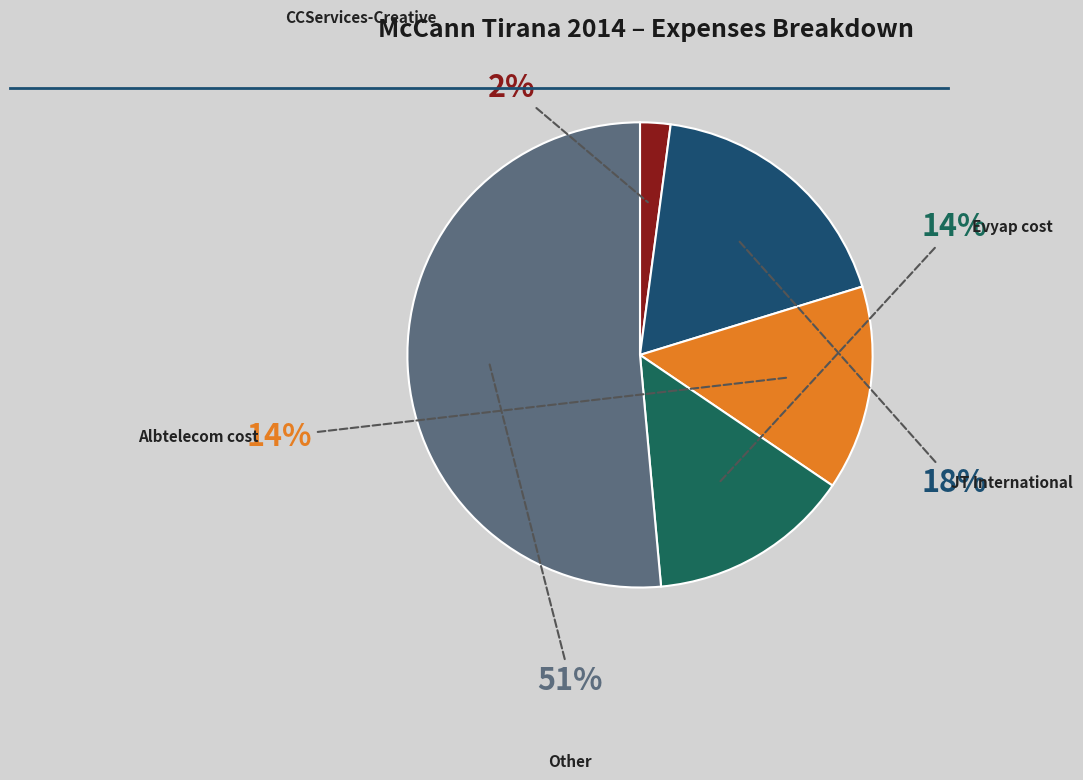

What is the change in value from CCServices-Creative to Other?

+8264848.5